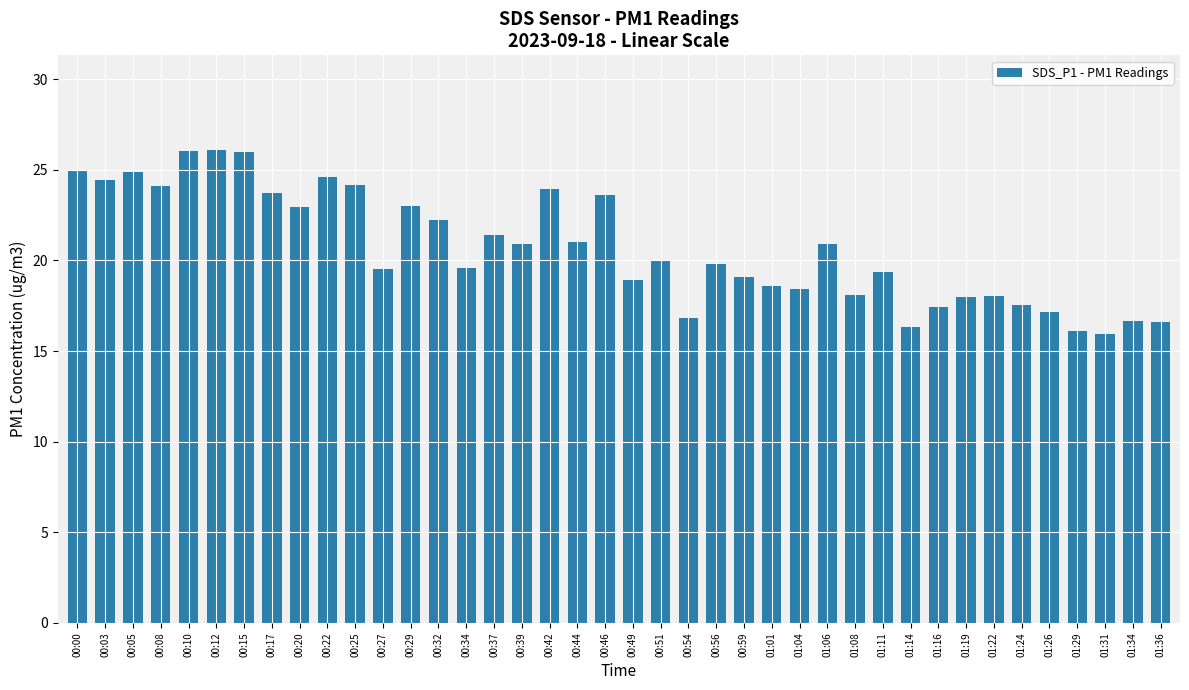

How many bars are there in total?

40